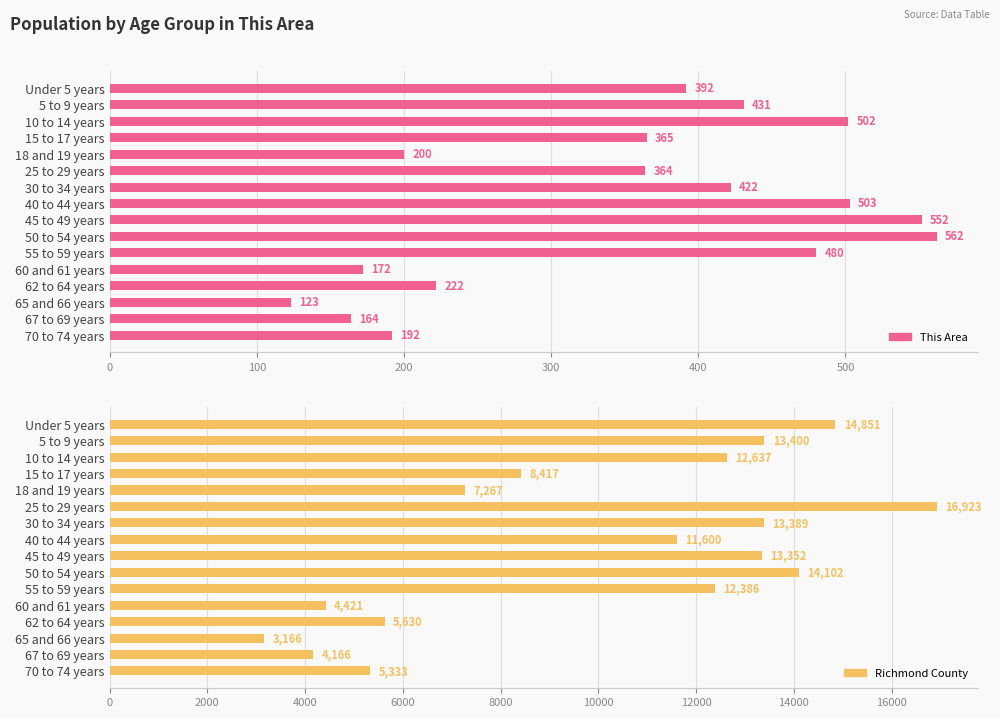

What is the value of the This Area bar at the 10th from the left?

562